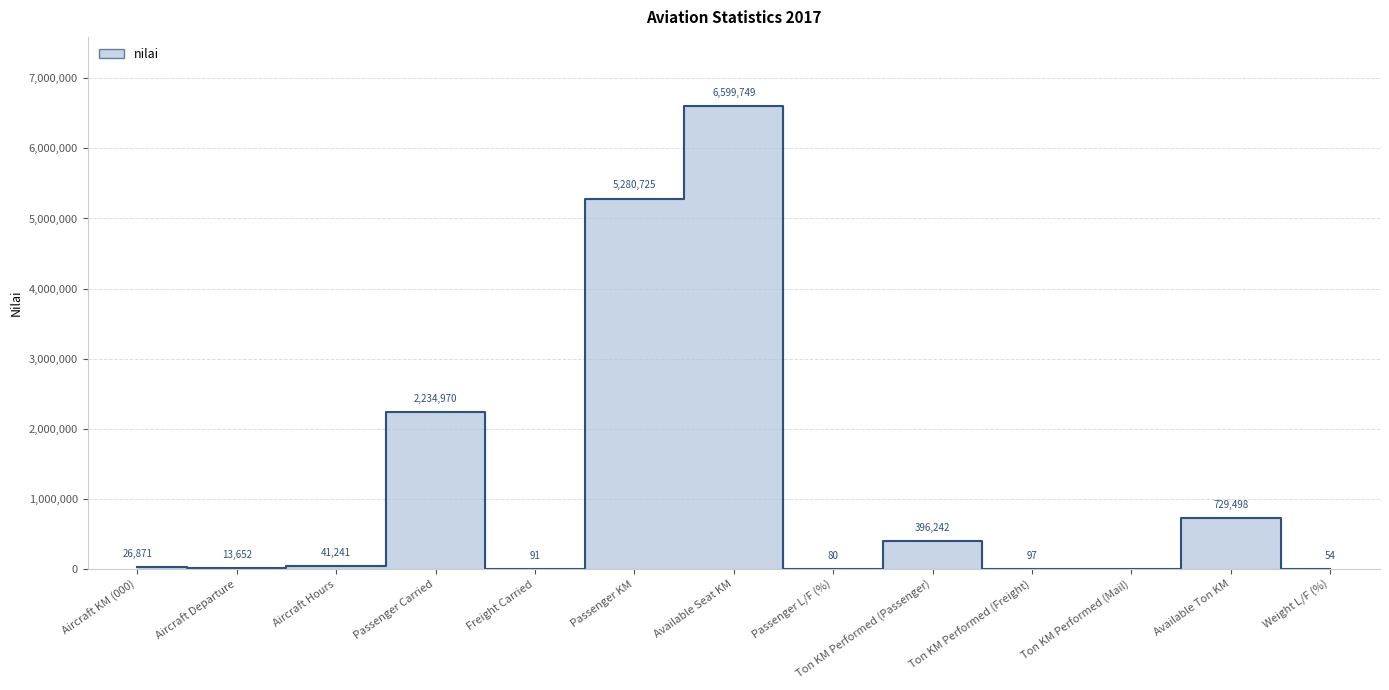

Which has a higher value, Ton KM Performed (Passenger) or Freight Carried?

Ton KM Performed (Passenger)